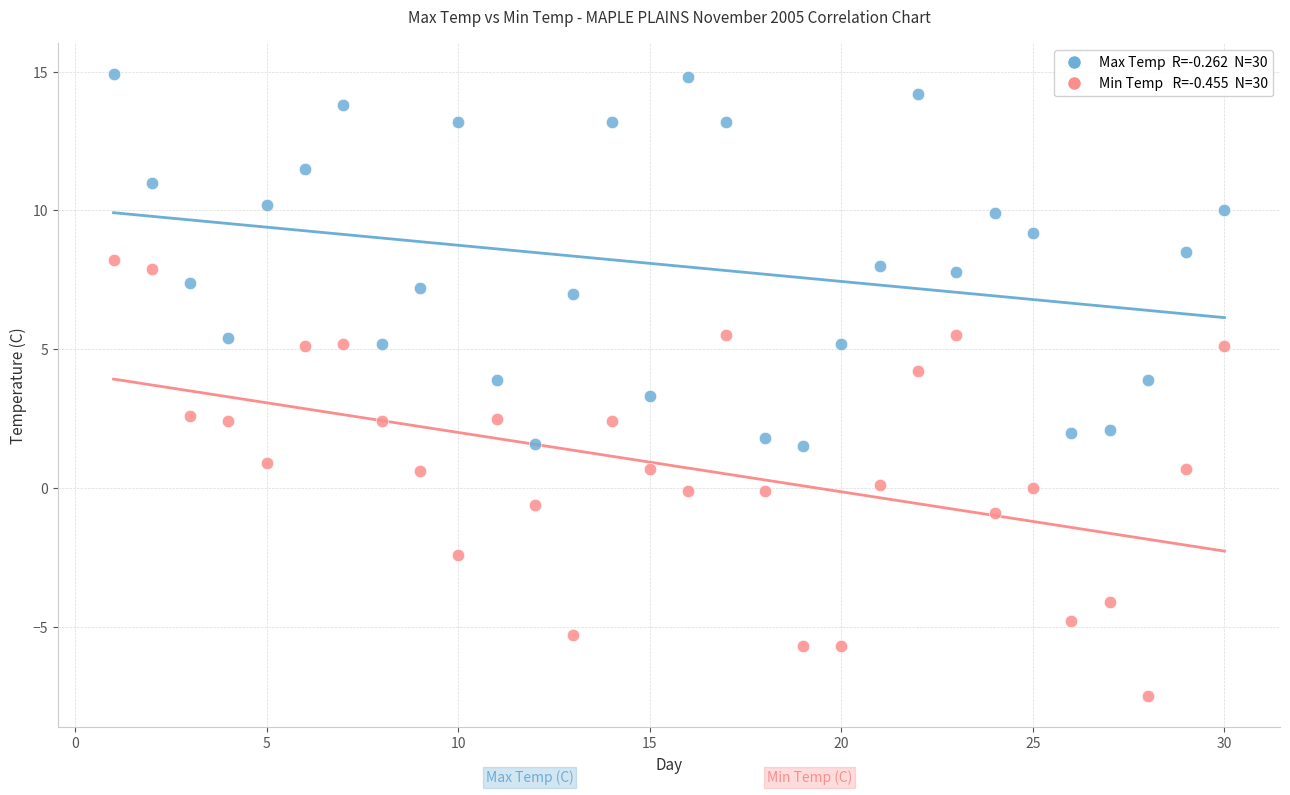

How many data points are displayed?

60